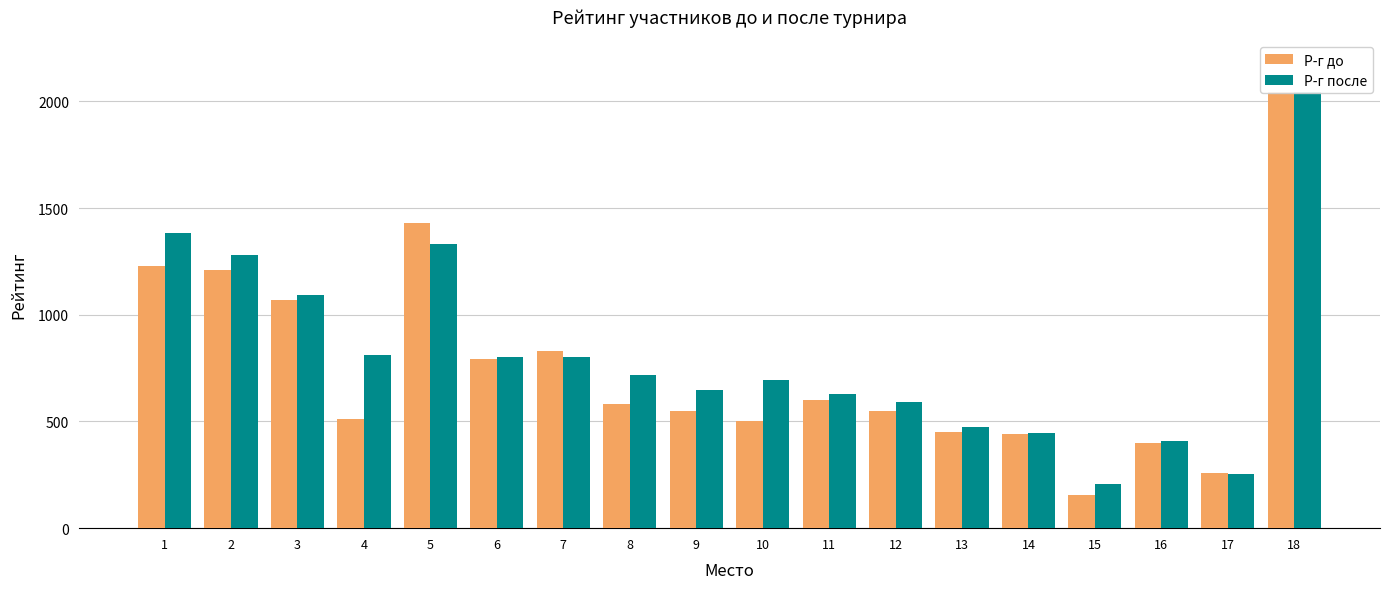

Where does the Р-г после series first go above 716?

1